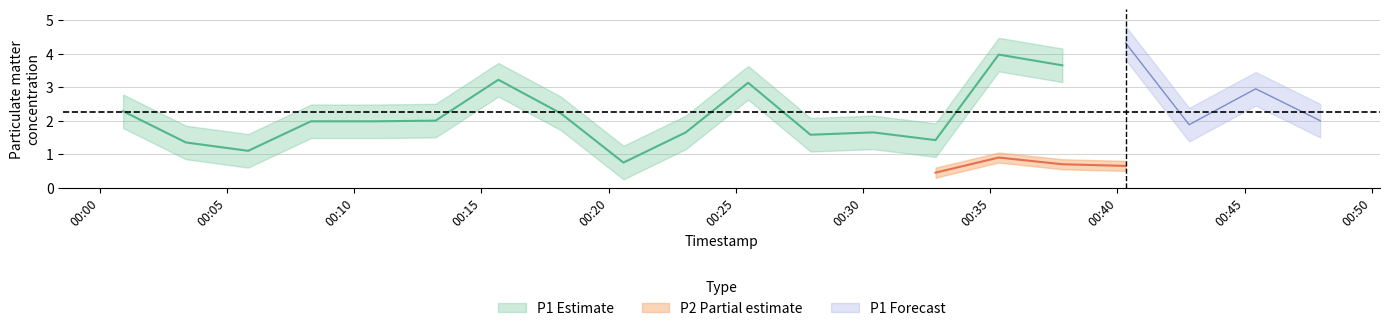

At which label is P1 closest to 2?

5